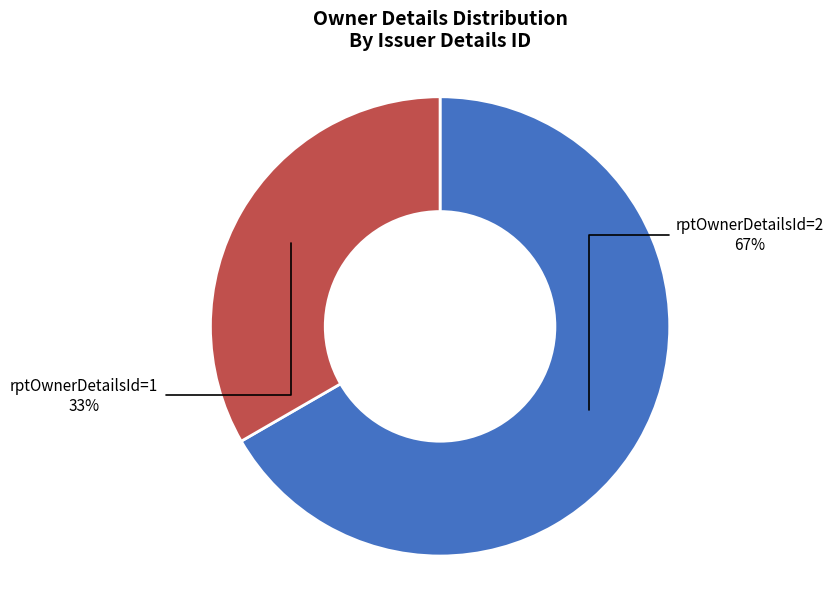

To the nearest percent, what is the average slice percentage?

50%